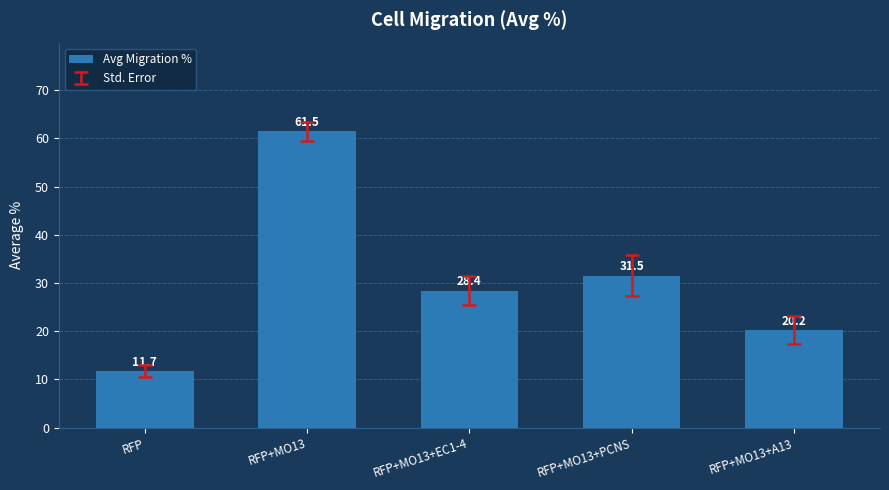

Between RFP+MO13+A13 and RFP, which is larger?

RFP+MO13+A13